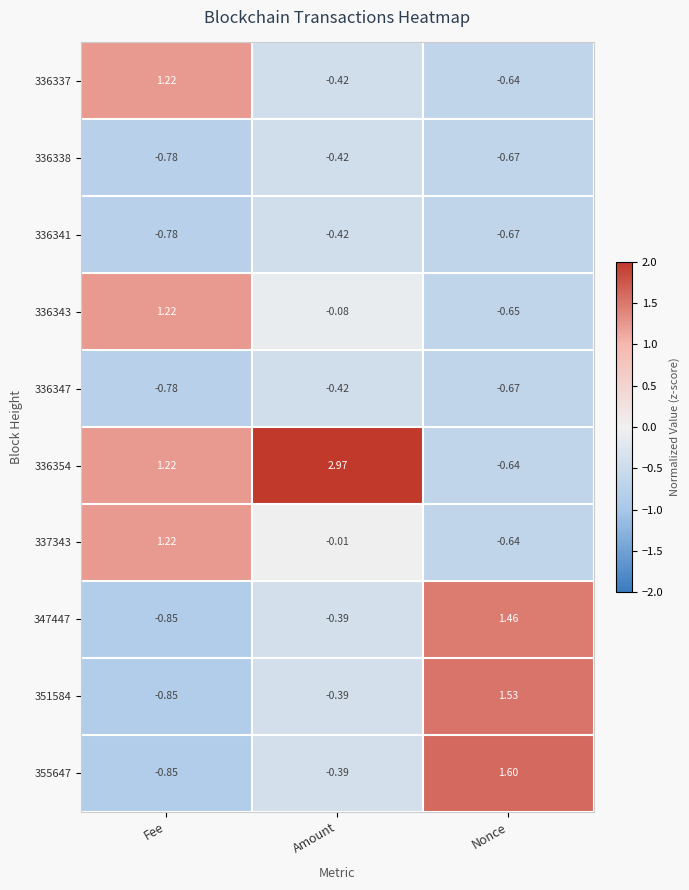

At which label is 336354 closest to 1?

Fee